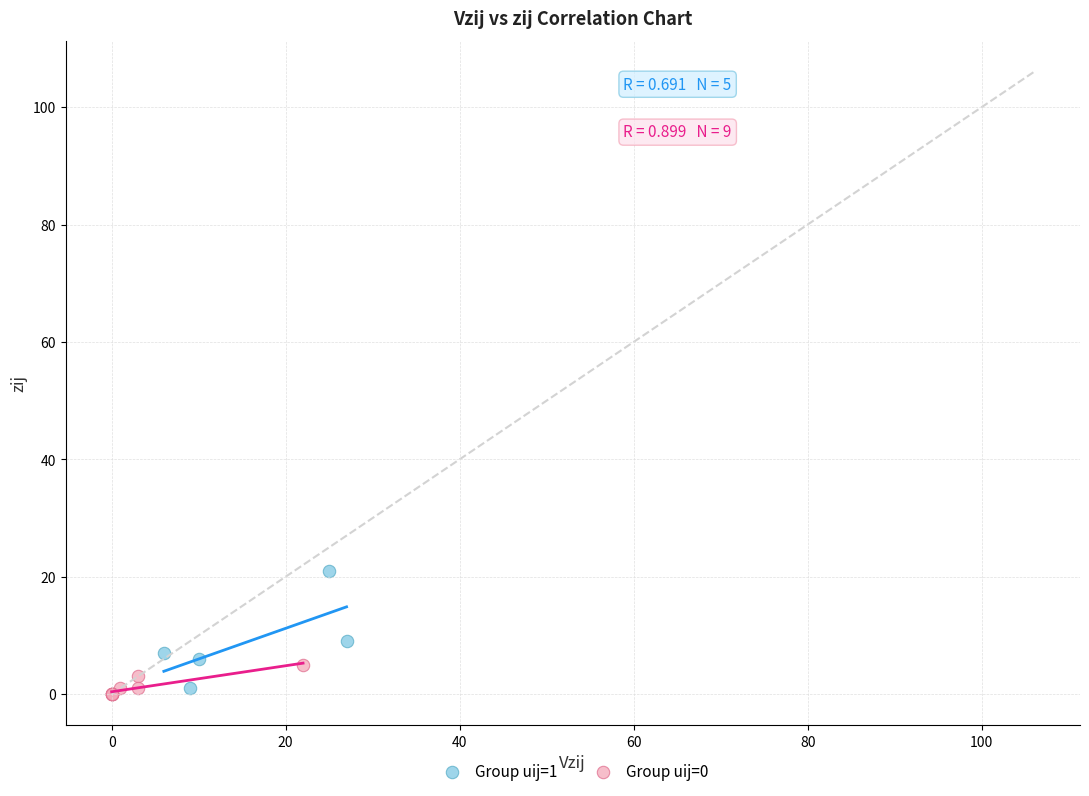

Which series has the largest Y range (max minus min)?

Group uij=1